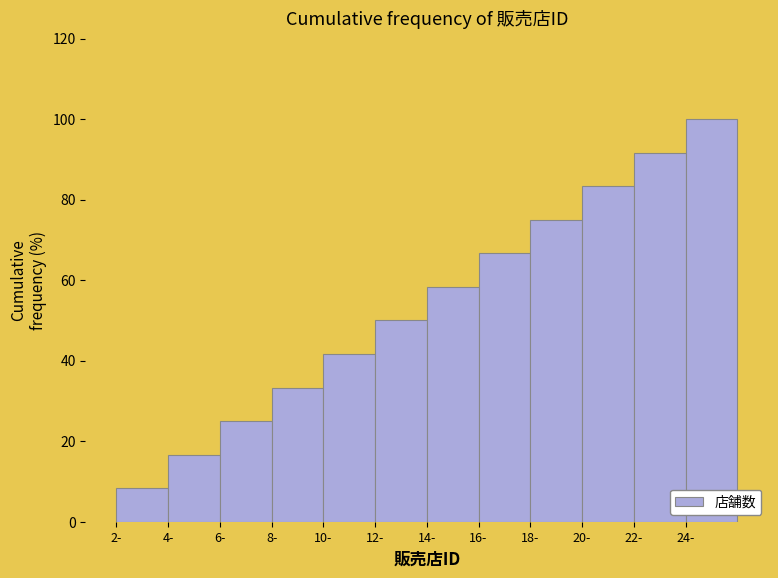

Reading left to right, transcribe this chart: for each bar, give the range it covers on the x-axis and its height. The values are not printed on the chart, so give them approximately, as read against the axis.

2 to 4: 8
4 to 6: 16
6 to 8: 26
8 to 10: 34
10 to 12: 42
12 to 14: 50
14 to 16: 58
16 to 18: 66
18 to 20: 76
20 to 22: 84
22 to 24: 92
24 to 26: 100